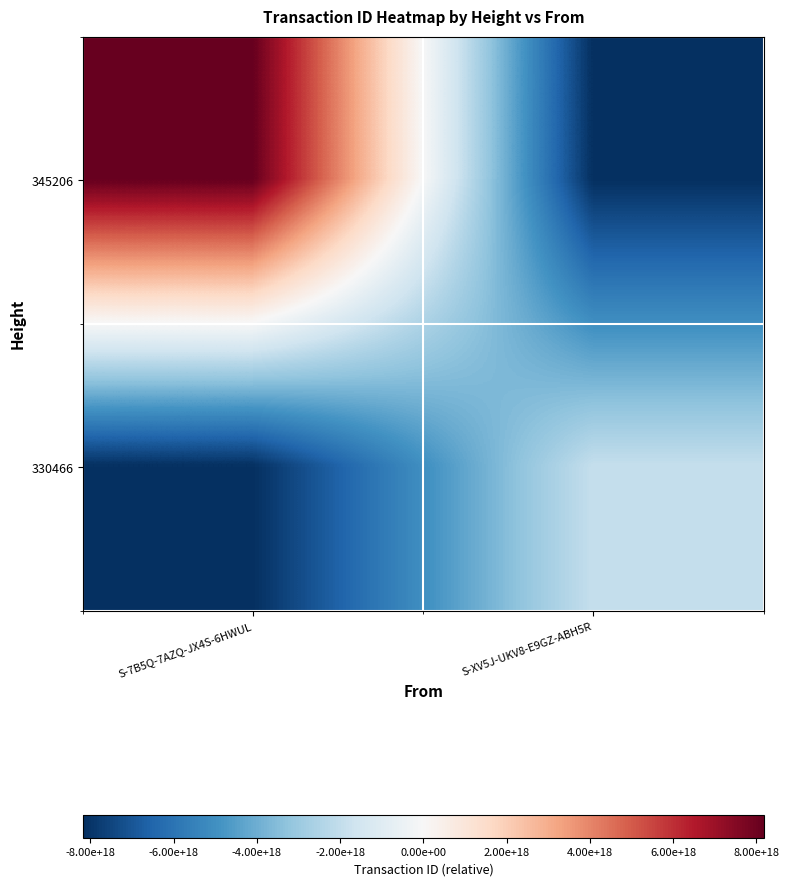

Between S-7B5Q-7AZQ-JX4S-6HWUL and S-XV5J-UKV8-E9GZ-ABH5R, which is larger?

S-7B5Q-7AZQ-JX4S-6HWUL